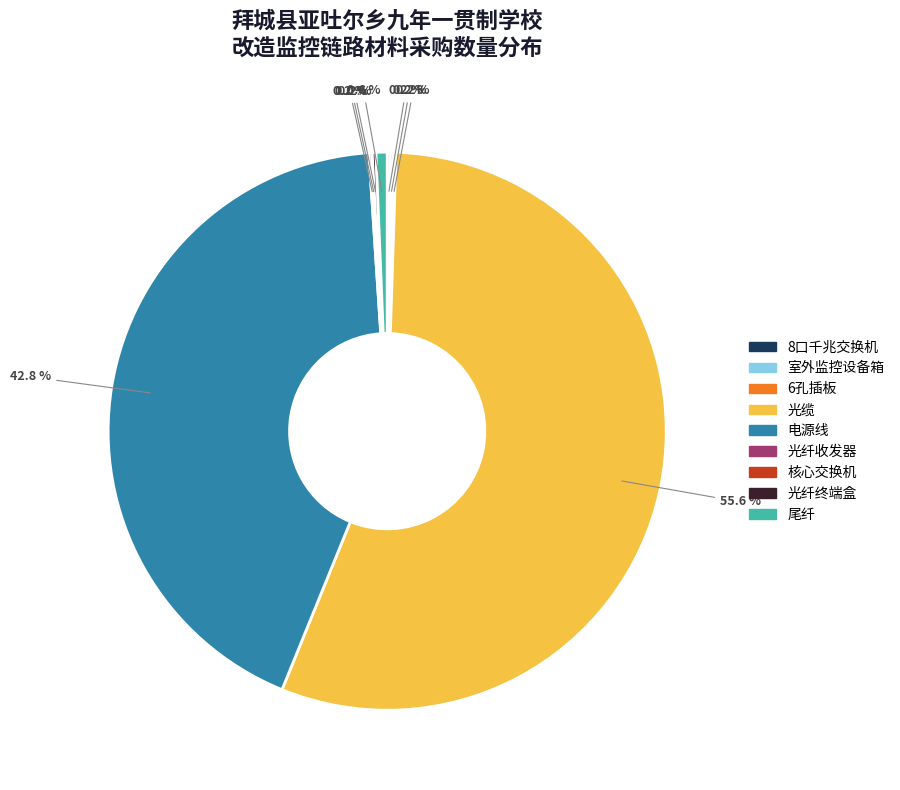

What portion of the pie excludes 电源线?

57.2%